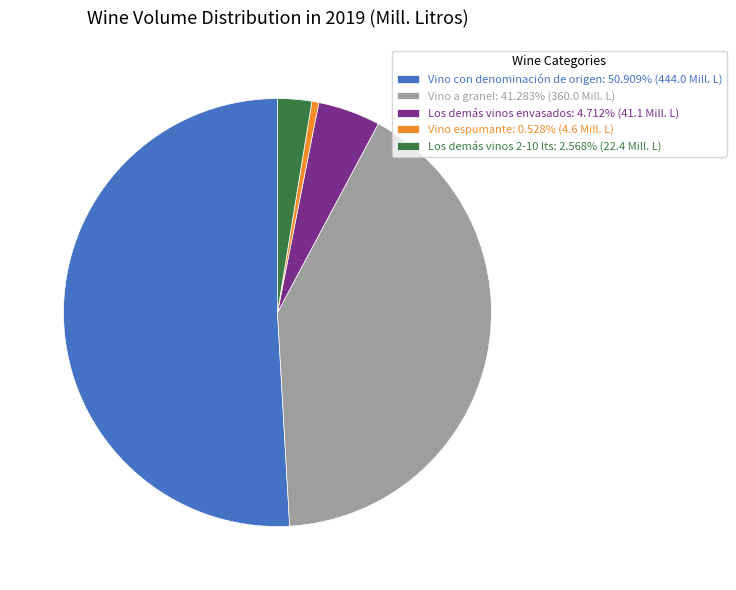

Which slice represents more than half of the pie?

Vino con denominación de origen